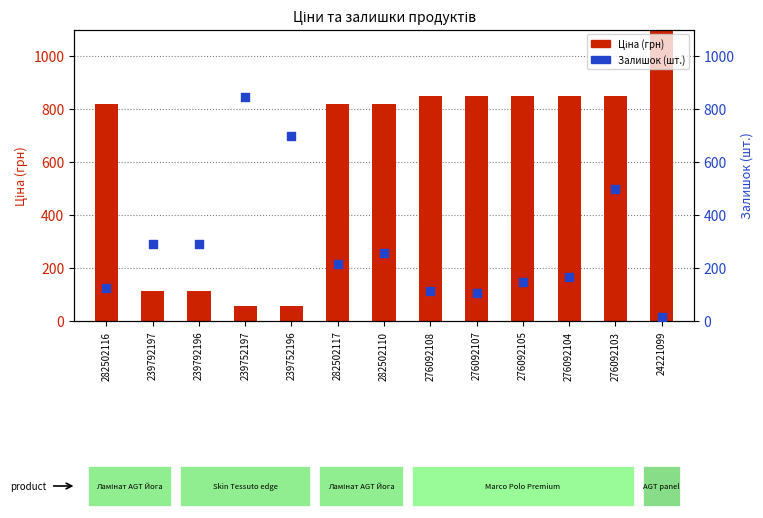

What is the total value across all series at 276092108?

960.4